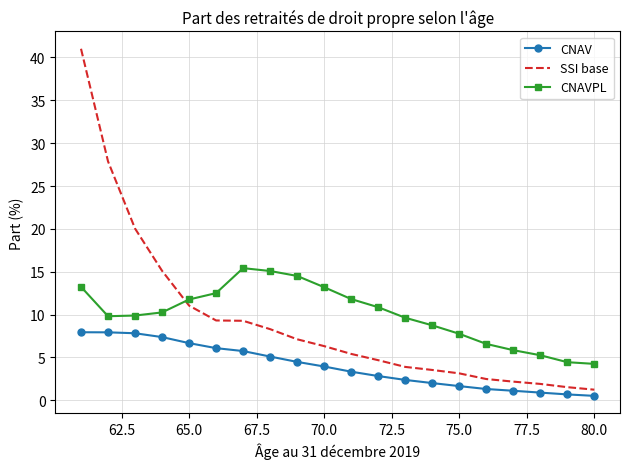

What is the average value of the CNAVPL series?

10.0